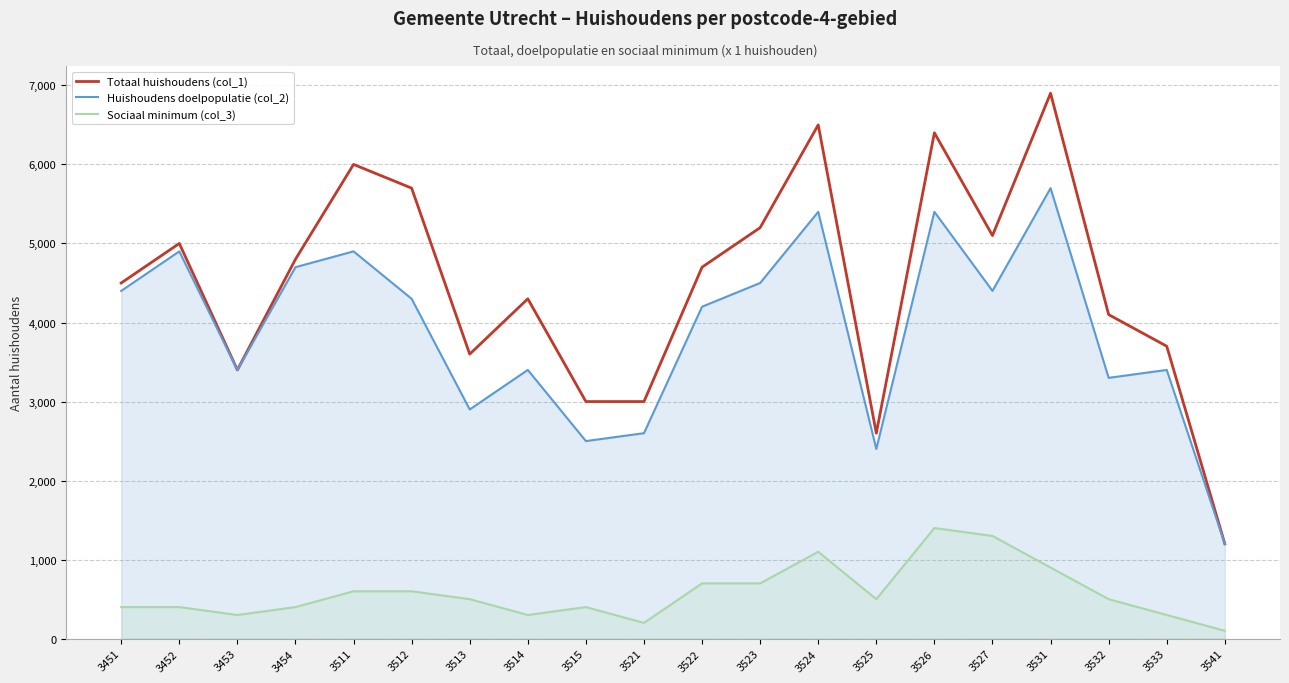

In Huishoudens doelpopulatie (col_2), how many points are lower than both neighbors (excluding endpoints)?

6